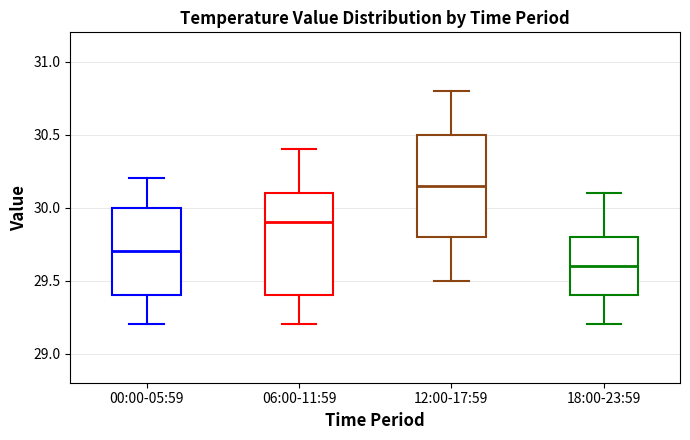

Reading left to right, transcribe this box plot: for each box, give where its median line is, the range the box spans, and where its two whiskers end, as read against the y-axis. The values are not printed on the chart, so give them approximately, as read against the axis.

00:00-05:59: median 29.70, box 29.40 to 30.00, whiskers 29.20 to 30.20
06:00-11:59: median 29.90, box 29.40 to 30.10, whiskers 29.20 to 30.40
12:00-17:59: median 30.15, box 29.80 to 30.50, whiskers 29.50 to 30.80
18:00-23:59: median 29.60, box 29.40 to 29.80, whiskers 29.20 to 30.10